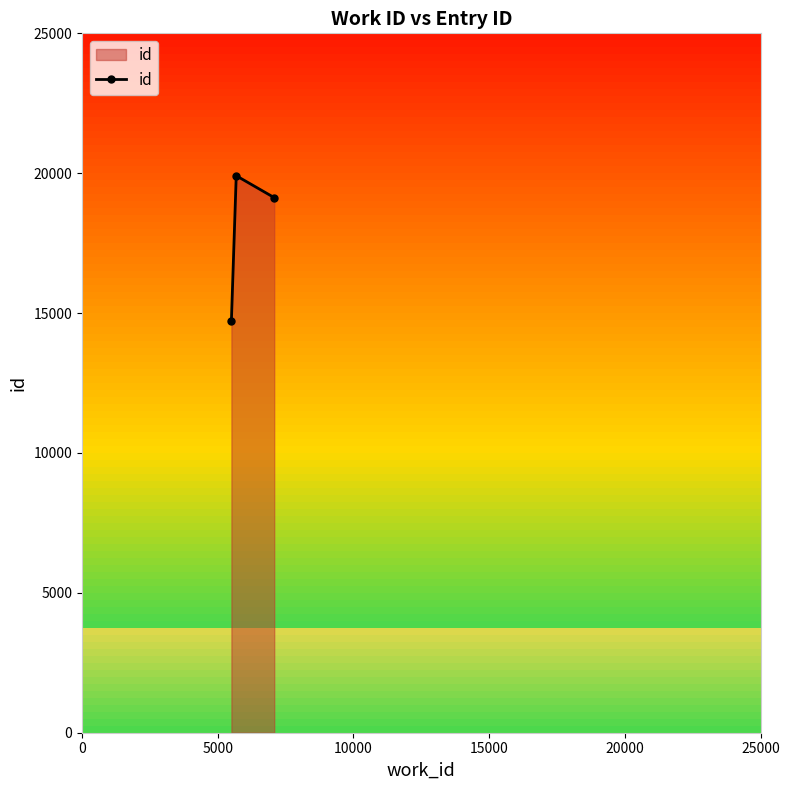

What is the smallest value displayed?

14726